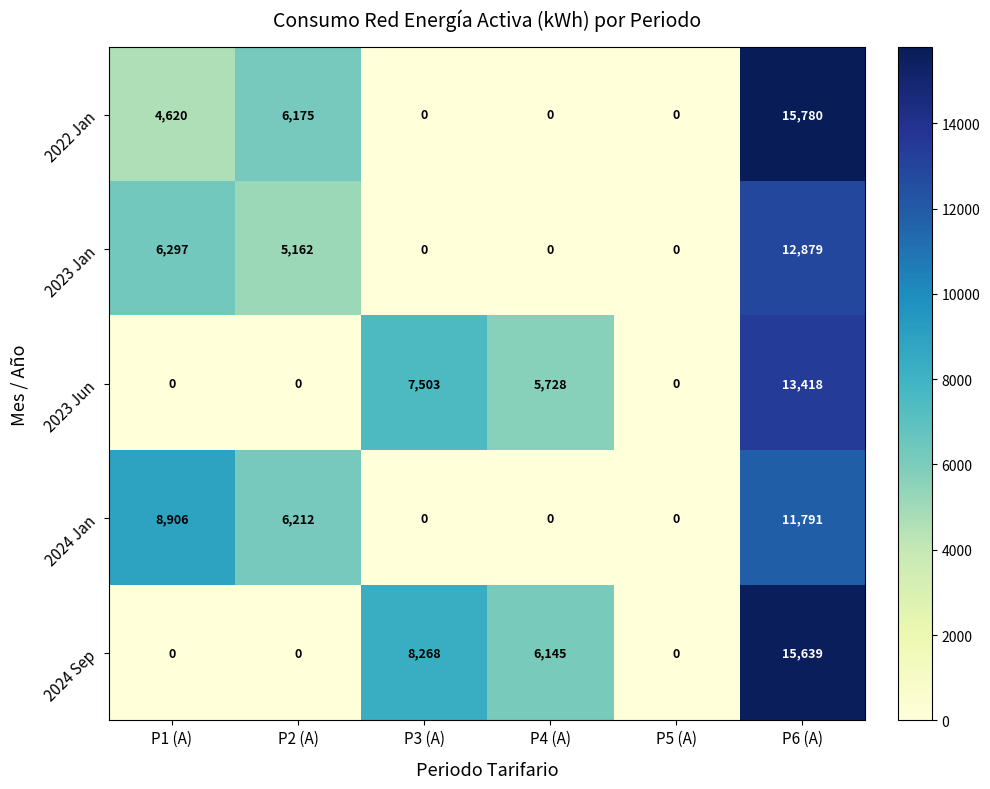

Reading right to left, list all the values displayed in this chart.

2022 Jan: P6 (A)=15780	P5 (A)=0	P4 (A)=0	P3 (A)=0	P2 (A)=6175	P1 (A)=4620
2023 Jan: P6 (A)=12879	P5 (A)=0	P4 (A)=0	P3 (A)=0	P2 (A)=5162	P1 (A)=6297
2023 Jun: P6 (A)=13418	P5 (A)=0	P4 (A)=5728	P3 (A)=7503	P2 (A)=0	P1 (A)=0
2024 Jan: P6 (A)=11791	P5 (A)=0	P4 (A)=0	P3 (A)=0	P2 (A)=6212	P1 (A)=8906
2024 Sep: P6 (A)=15639	P5 (A)=0	P4 (A)=6145	P3 (A)=8268	P2 (A)=0	P1 (A)=0